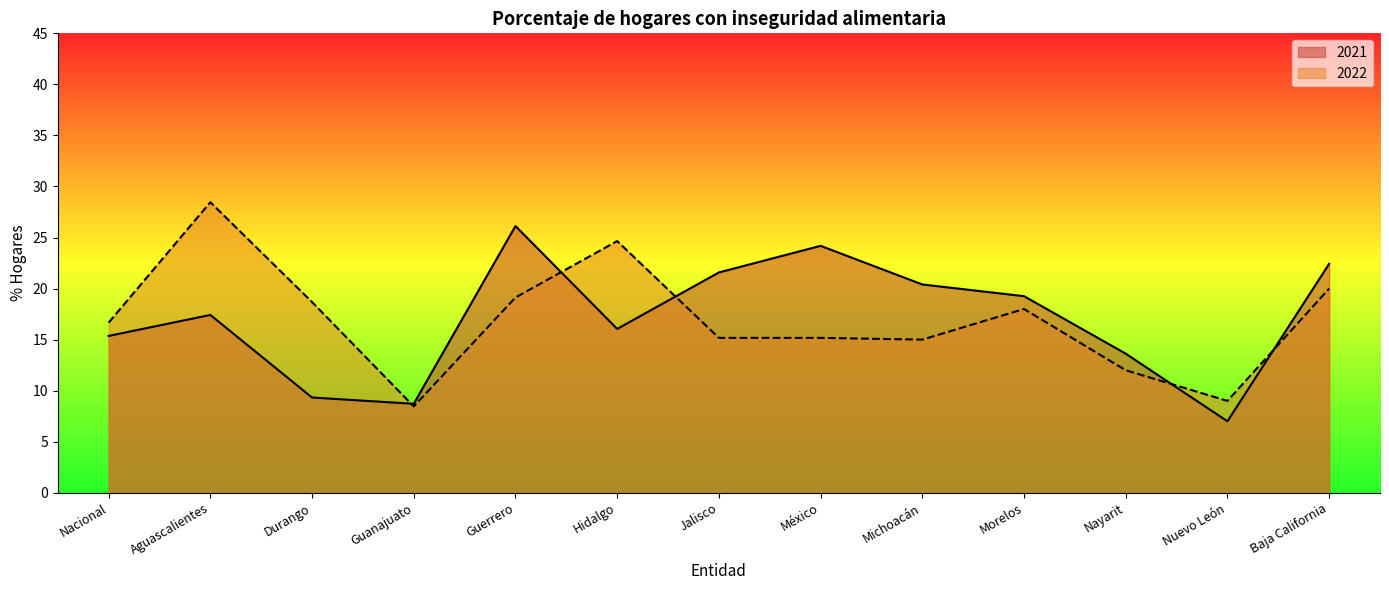

List the labels in order of value, smallest first.

Nuevo León, Guanajuato, Durango, Nayarit, Nacional, Hidalgo, Aguascalientes, Morelos, Michoacán, Jalisco, Baja California, México, Guerrero